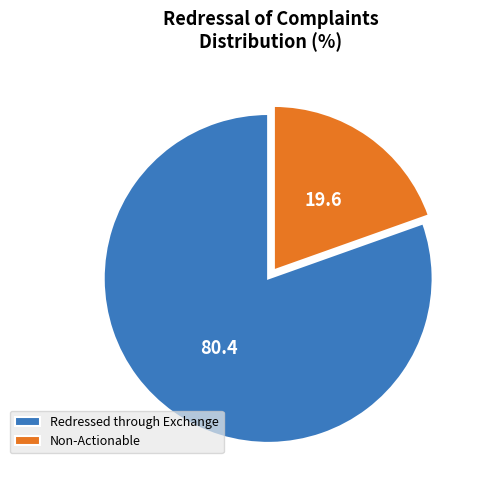

True or false: Non-Actionable accounts for 6% of the total.

False